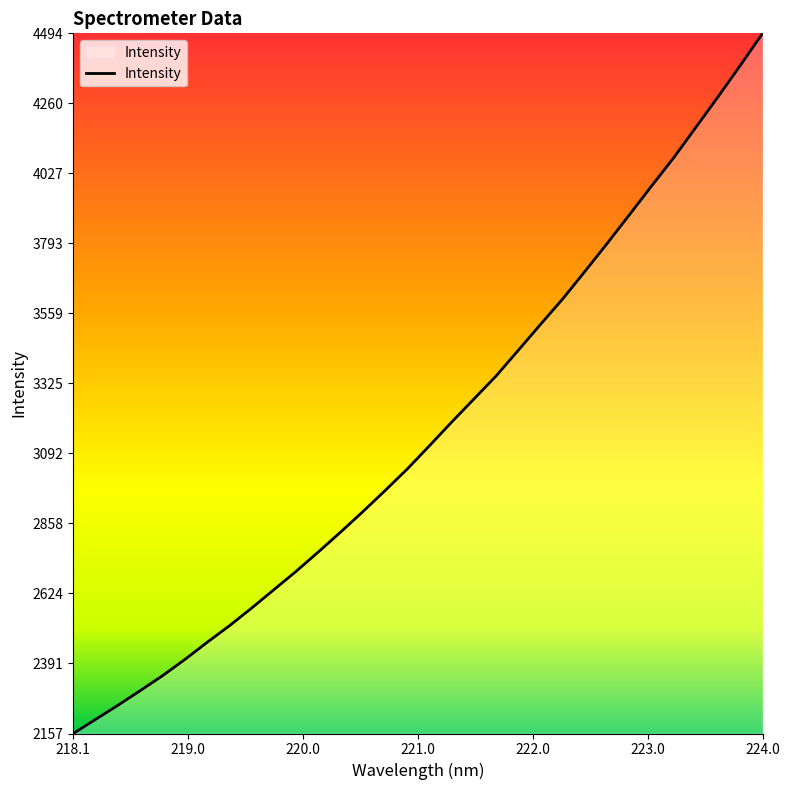

Does the chart display data point markers on the line(s)?

No